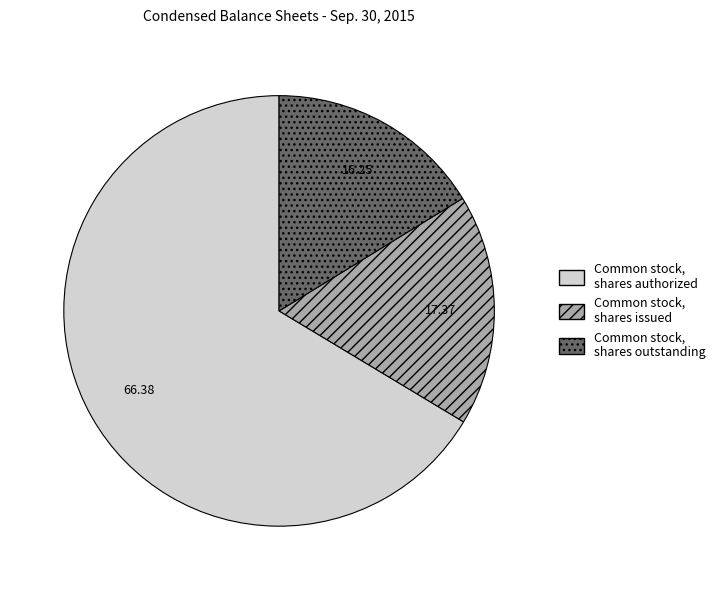

Which slice represents more than half of the pie?

Common stock, shares authorized